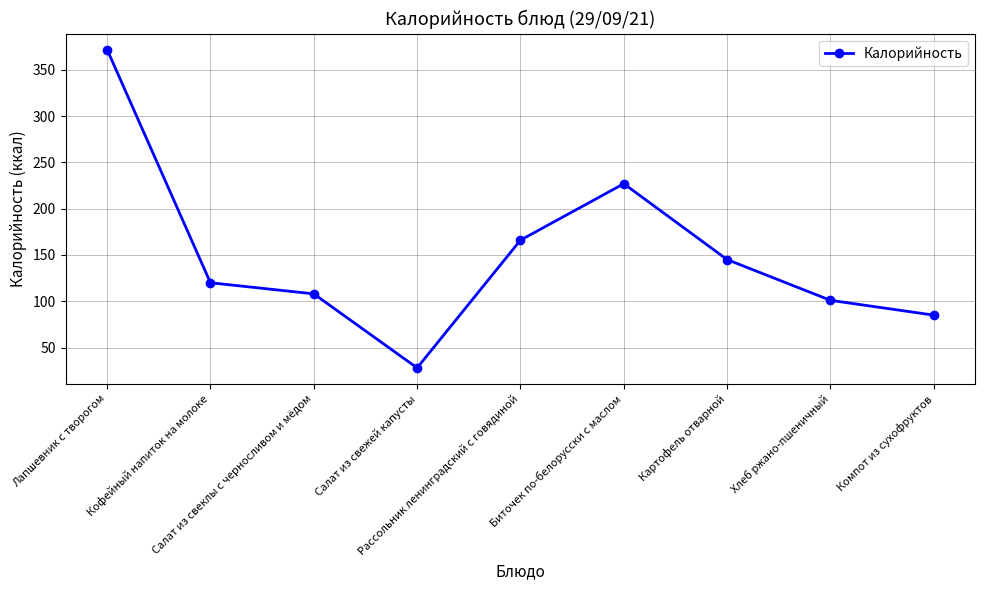

What is the average value?

150